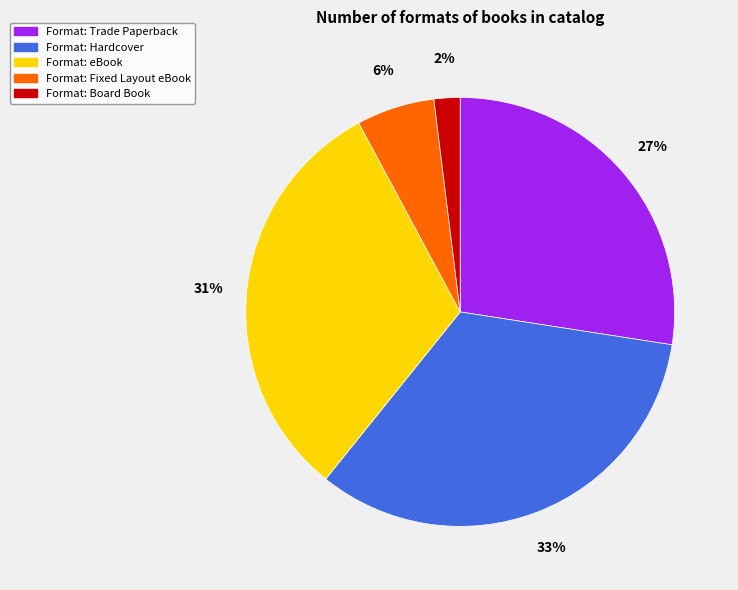

To the nearest percent, what is the average slice percentage?

20%